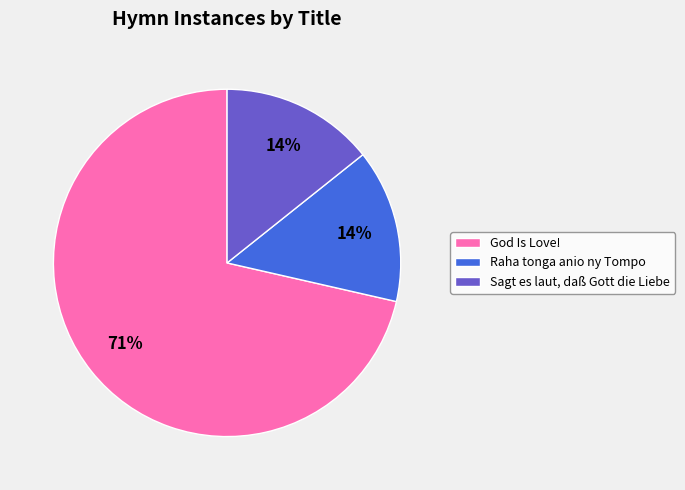

What percentage is the Raha tonga anio ny Tompo slice, to the nearest percent?

14%